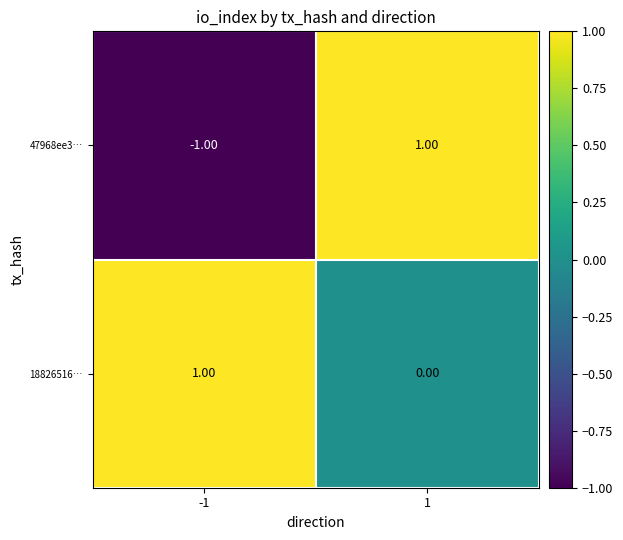

Rank the series at 1 from highest to lowest value.

47968ee3…, 18826516…